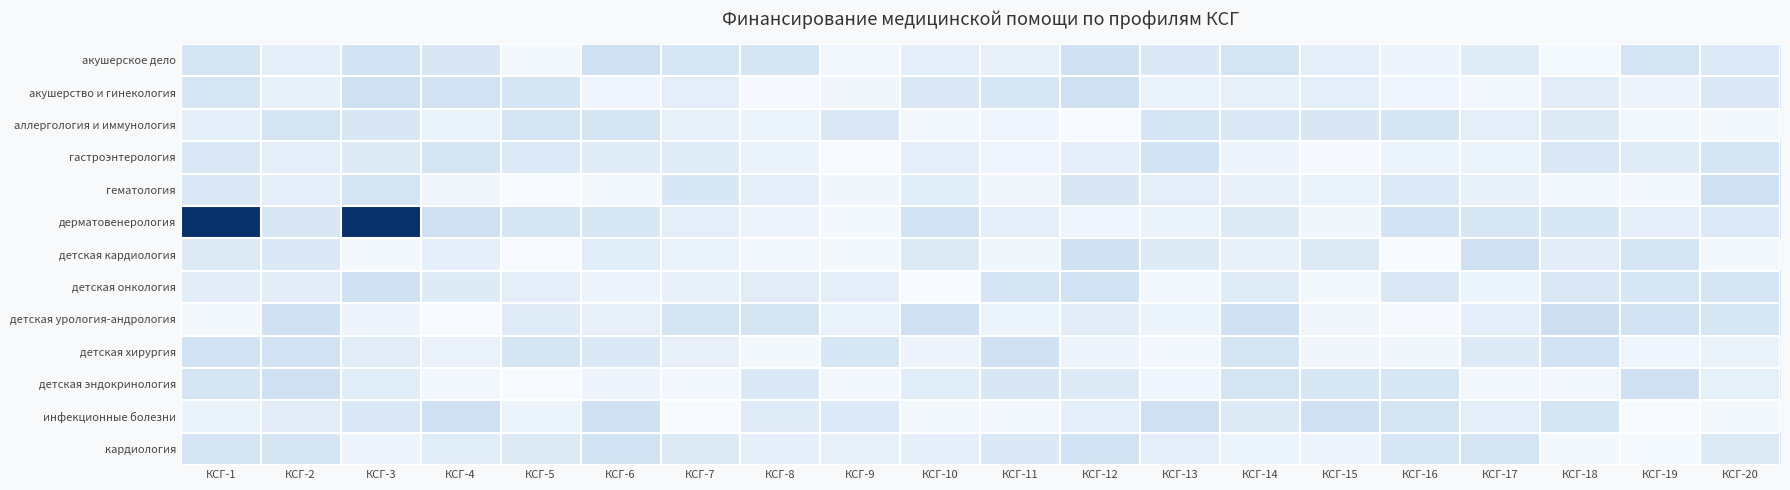

How many series are shown in this chart?

13